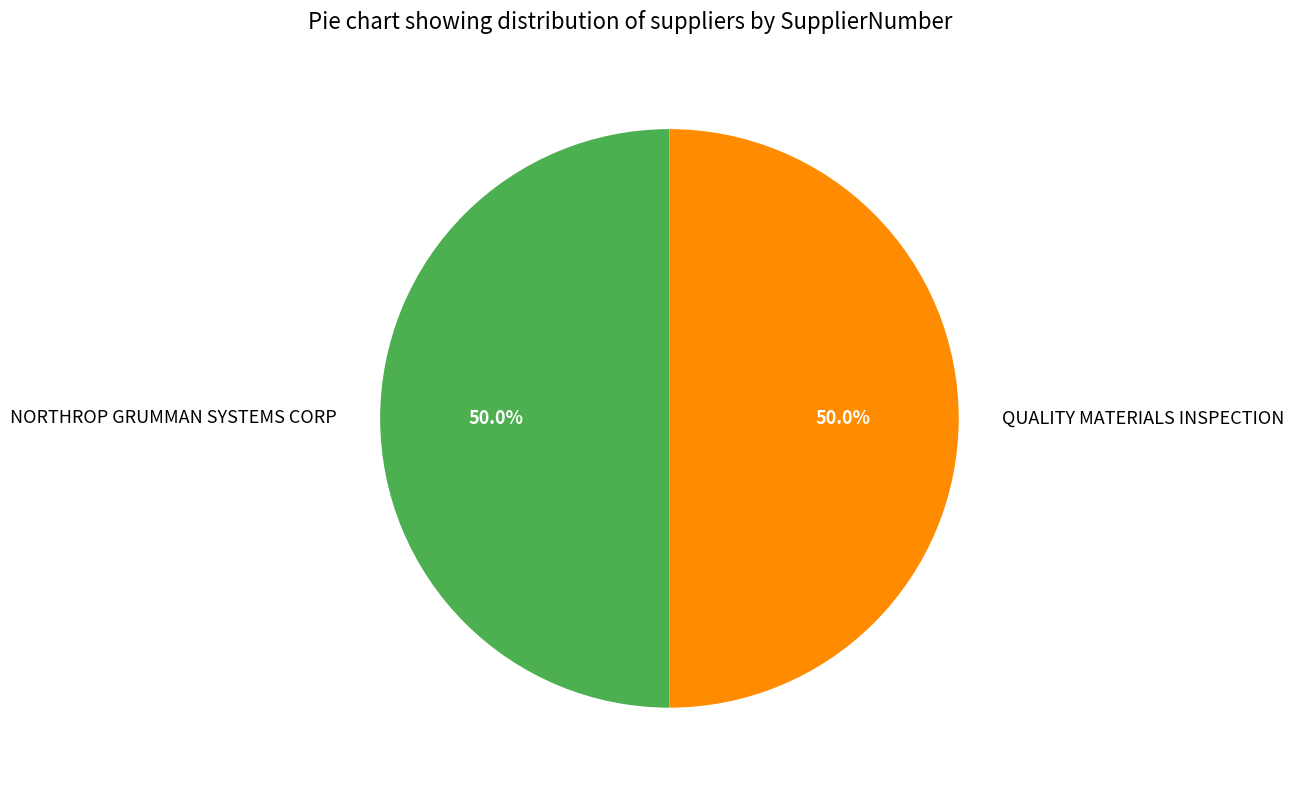

What is the ratio of the value at QUALITY MATERIALS INSPECTION to the value at NORTHROP GRUMMAN SYSTEMS CORP?

1.0